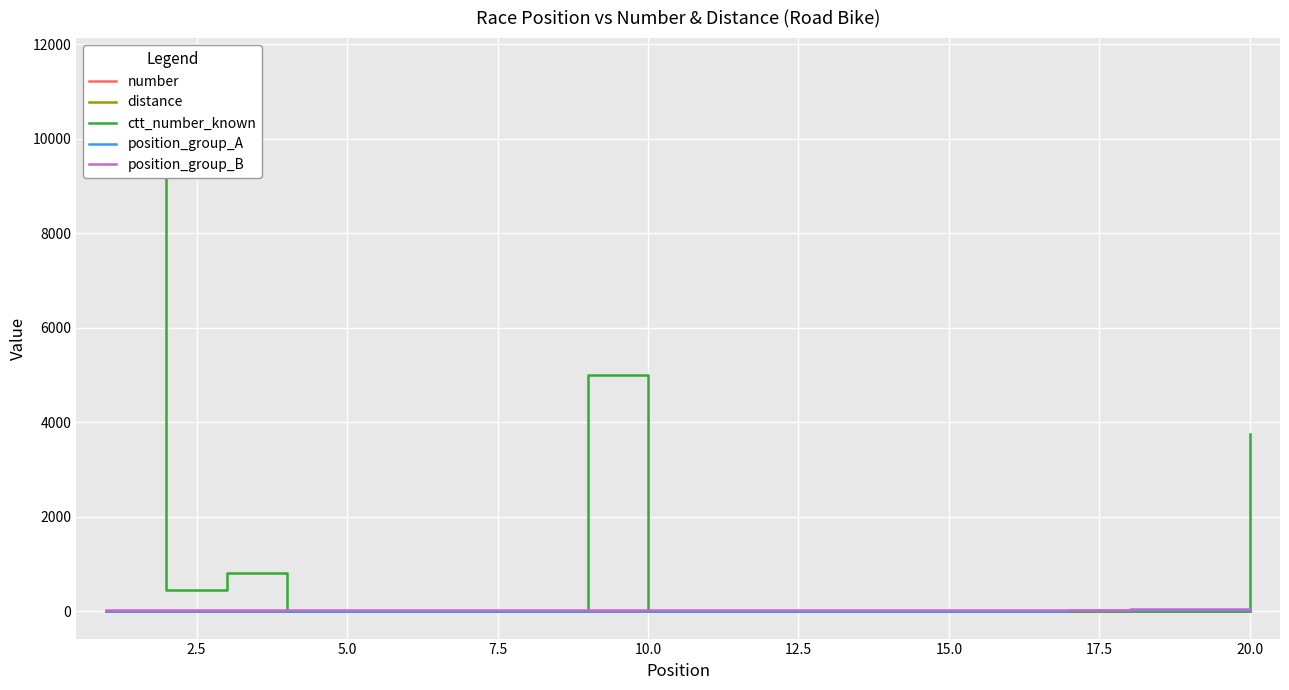

Reading left to right, extract all data points from this chart.

number: 0	0	0	0	0	0	0	0	0	0	0	0	0	0	0	0	0	0	0	0
distance: 0	0	0	0	0	0	0	0	0	0	0	0	0	0	0	0	0	0	0	0
ctt_number_known: 11556	455	816	0	0	0	0	0	5011	0	0	0	0	0	0	0	0	0	0	3760
position_group_A: 1	2	3	4	5	6	7	8	9	10	11	12	13	14	15	16	17	18	19	20
position_group_B: 21	22	23	24	25	26	27	28	29	30	31	32	33	34	35	36	37	38	39	40